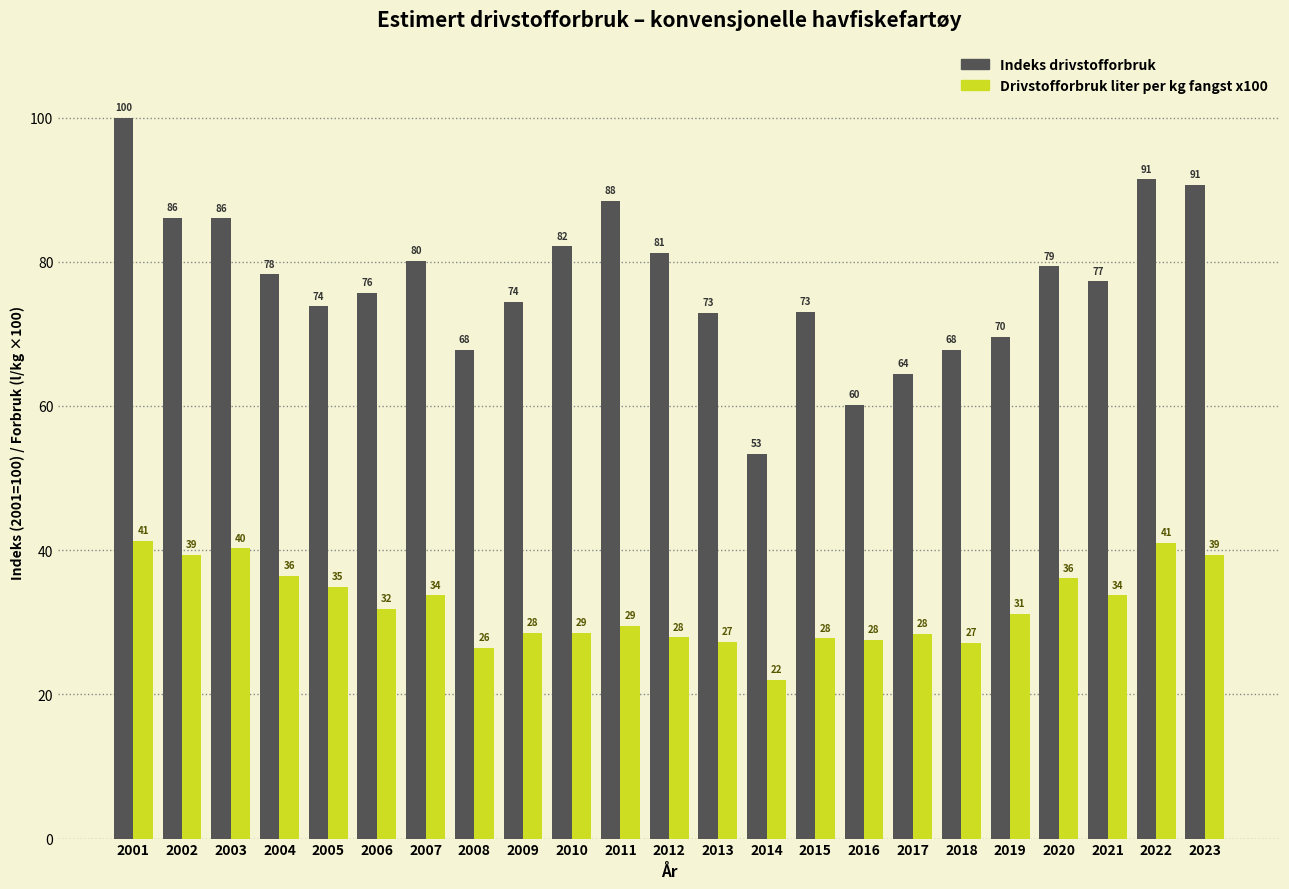

The Indeks drivstofforbruk series shows 107.0 at 2018. True or false?

False